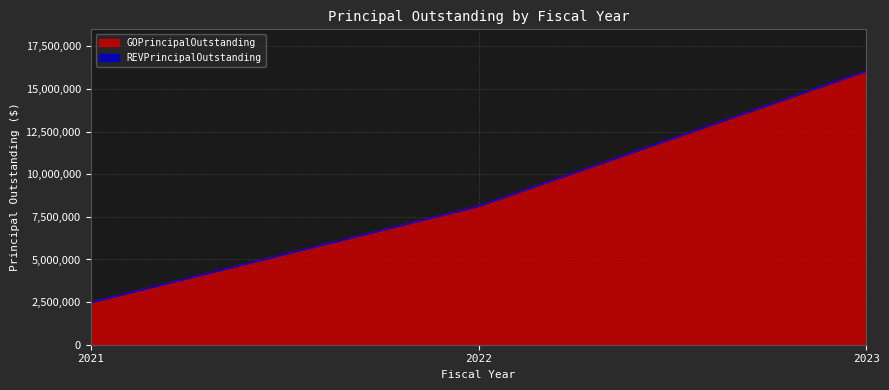

How many lines are shown in the chart?

2